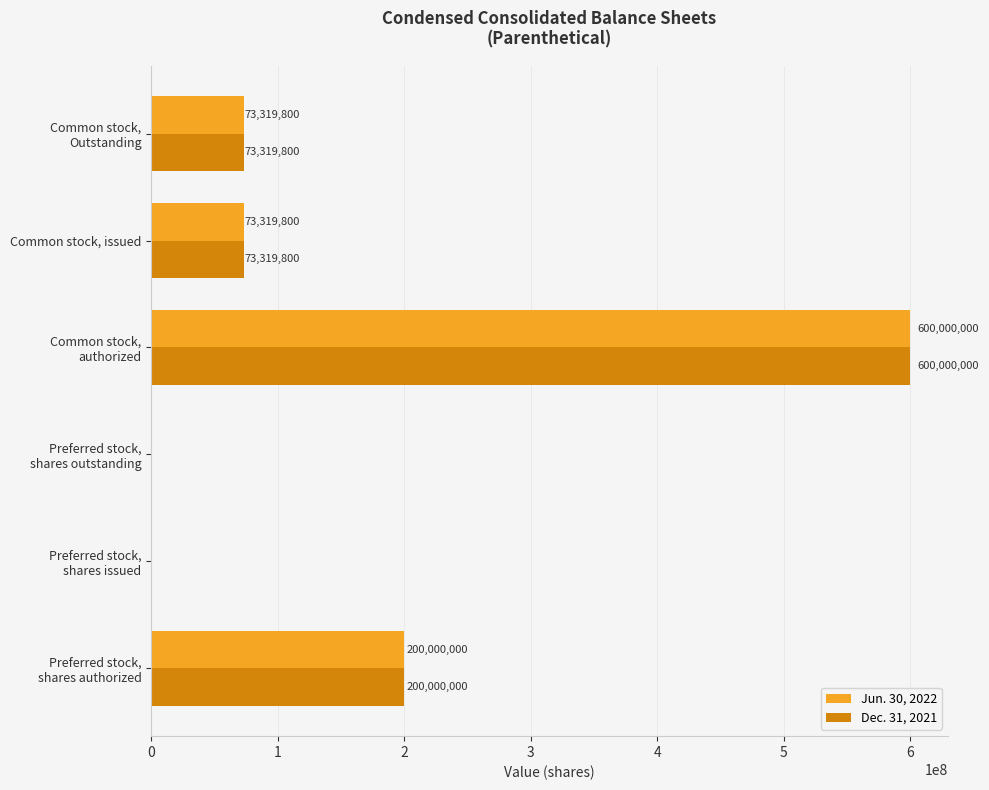

What is the total value across all series at Common stock, issued?

146639600